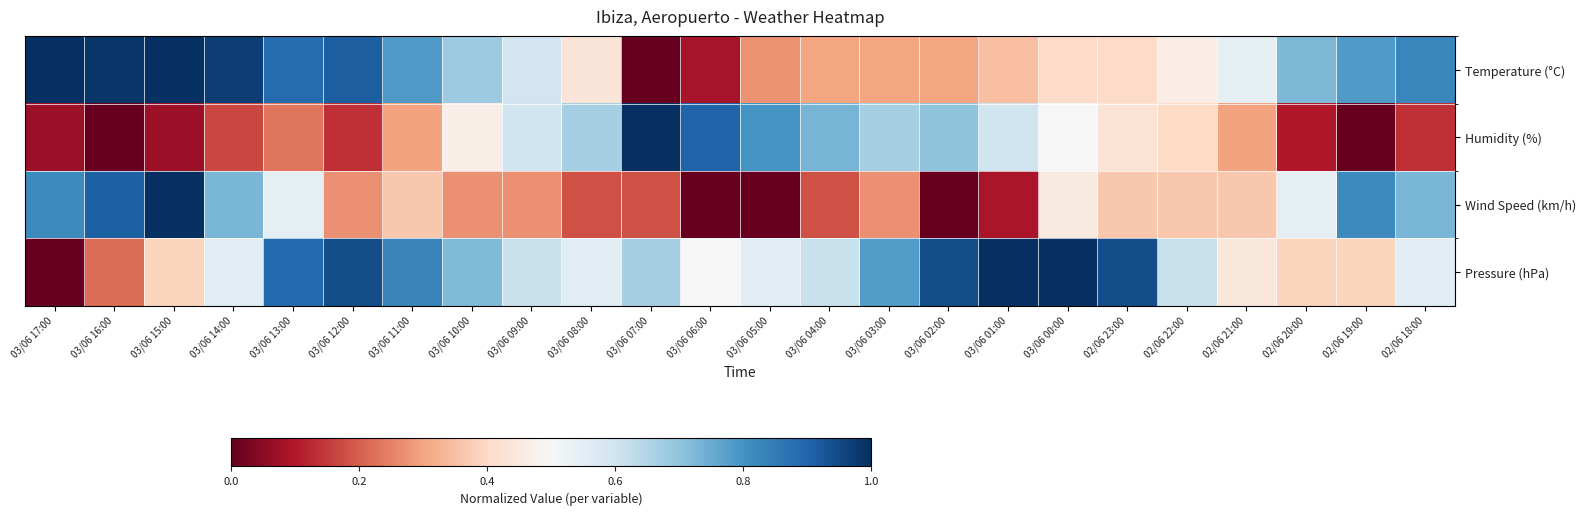

Reading left to right, what are all the values shown in this chart?

Temperature (°C): 03/06 17:00=1.0	03/06 16:00=1.0	03/06 15:00=1.0	03/06 14:00=1.0	03/06 13:00=0.9	03/06 12:00=0.9	03/06 11:00=0.8	03/06 10:00=0.7	03/06 09:00=0.6	03/06 08:00=0.4	03/06 07:00=0.0	03/06 06:00=0.1	03/06 05:00=0.3	03/06 04:00=0.3	03/06 03:00=0.3	03/06 02:00=0.3	03/06 01:00=0.3	03/06 00:00=0.4	02/06 23:00=0.4	02/06 22:00=0.5	02/06 21:00=0.6	02/06 20:00=0.7	02/06 19:00=0.8	02/06 18:00=0.8
Humidity (%): 03/06 17:00=0.1	03/06 16:00=0.0	03/06 15:00=0.1	03/06 14:00=0.2	03/06 13:00=0.2	03/06 12:00=0.1	03/06 11:00=0.3	03/06 10:00=0.5	03/06 09:00=0.6	03/06 08:00=0.7	03/06 07:00=1.0	03/06 06:00=0.9	03/06 05:00=0.8	03/06 04:00=0.7	03/06 03:00=0.7	03/06 02:00=0.7	03/06 01:00=0.6	03/06 00:00=0.5	02/06 23:00=0.4	02/06 22:00=0.4	02/06 21:00=0.3	02/06 20:00=0.1	02/06 19:00=0.0	02/06 18:00=0.1
Wind Speed (km/h): 03/06 17:00=0.8	03/06 16:00=0.9	03/06 15:00=1.0	03/06 14:00=0.7	03/06 13:00=0.5	03/06 12:00=0.3	03/06 11:00=0.4	03/06 10:00=0.3	03/06 09:00=0.3	03/06 08:00=0.2	03/06 07:00=0.2	03/06 06:00=0.0	03/06 05:00=0.0	03/06 04:00=0.2	03/06 03:00=0.3	03/06 02:00=0.0	03/06 01:00=0.1	03/06 00:00=0.5	02/06 23:00=0.4	02/06 22:00=0.4	02/06 21:00=0.4	02/06 20:00=0.5	02/06 19:00=0.8	02/06 18:00=0.7
Pressure (hPa): 03/06 17:00=0.0	03/06 16:00=0.2	03/06 15:00=0.4	03/06 14:00=0.6	03/06 13:00=0.9	03/06 12:00=0.9	03/06 11:00=0.8	03/06 10:00=0.7	03/06 09:00=0.6	03/06 08:00=0.6	03/06 07:00=0.7	03/06 06:00=0.5	03/06 05:00=0.6	03/06 04:00=0.6	03/06 03:00=0.8	03/06 02:00=0.9	03/06 01:00=1.0	03/06 00:00=1.0	02/06 23:00=0.9	02/06 22:00=0.6	02/06 21:00=0.4	02/06 20:00=0.4	02/06 19:00=0.4	02/06 18:00=0.6